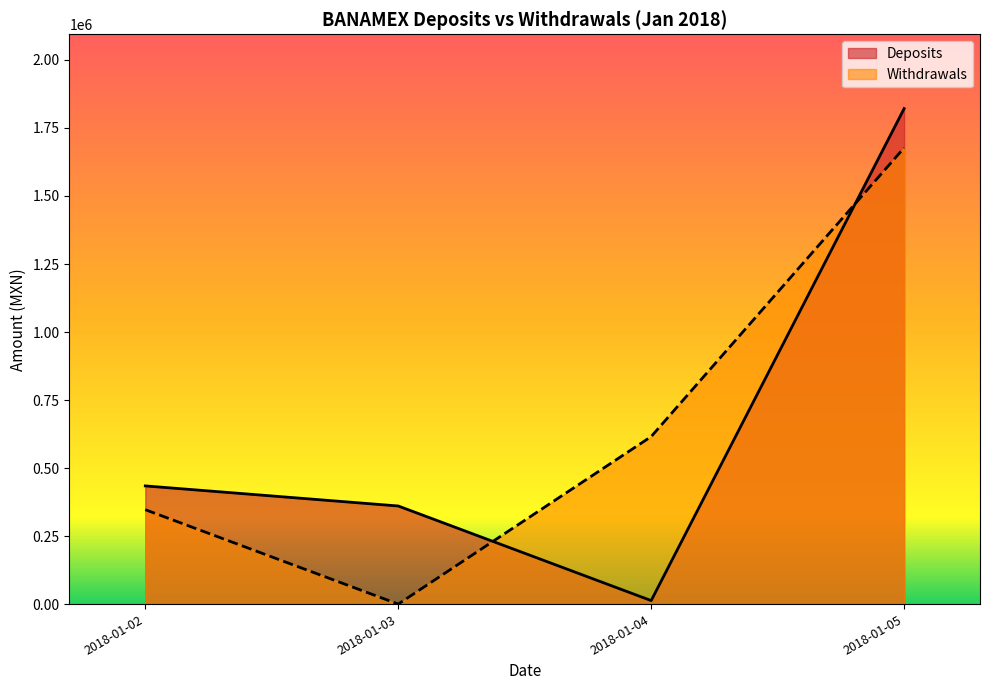

Where is the first local minimum for Deposits?

2018-01-04